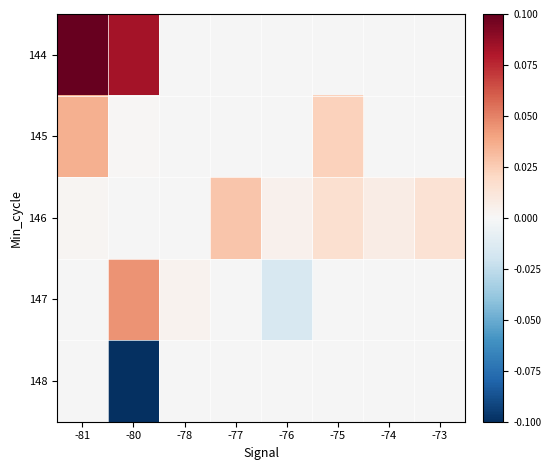

What is the difference between the highest and lowest values at -80?

0.2